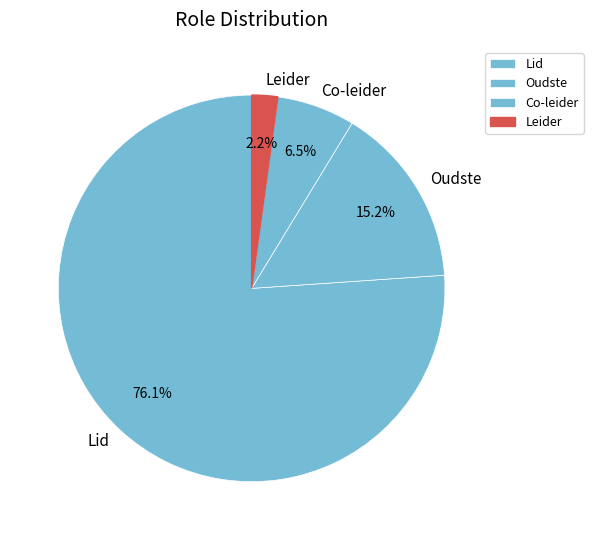

Which slice represents more than half of the pie?

Lid